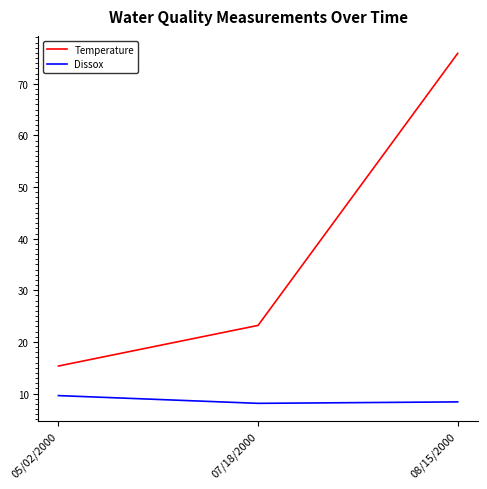

Which series has the largest total across all categories?

Temperature